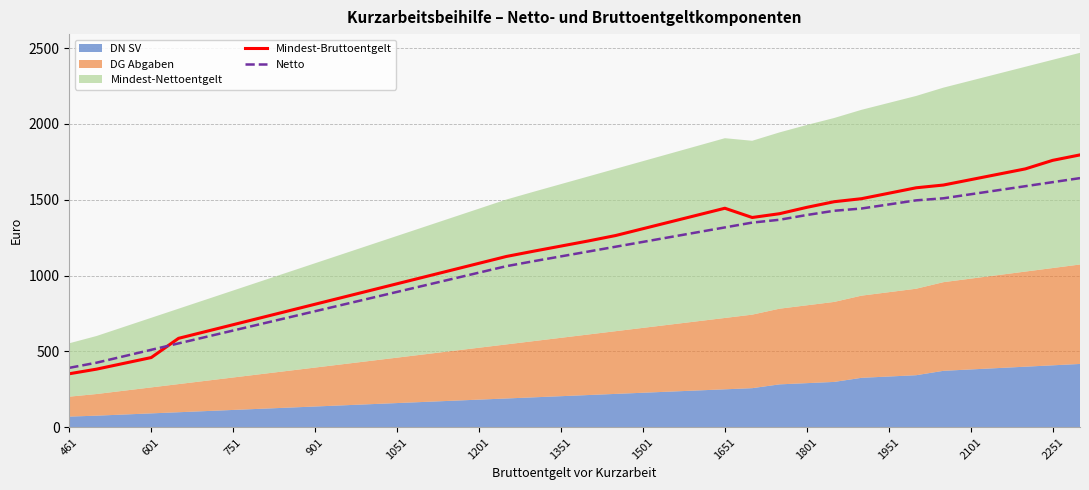

True or false: Mindest-Bruttoentgelt and Netto cross at least once.

True